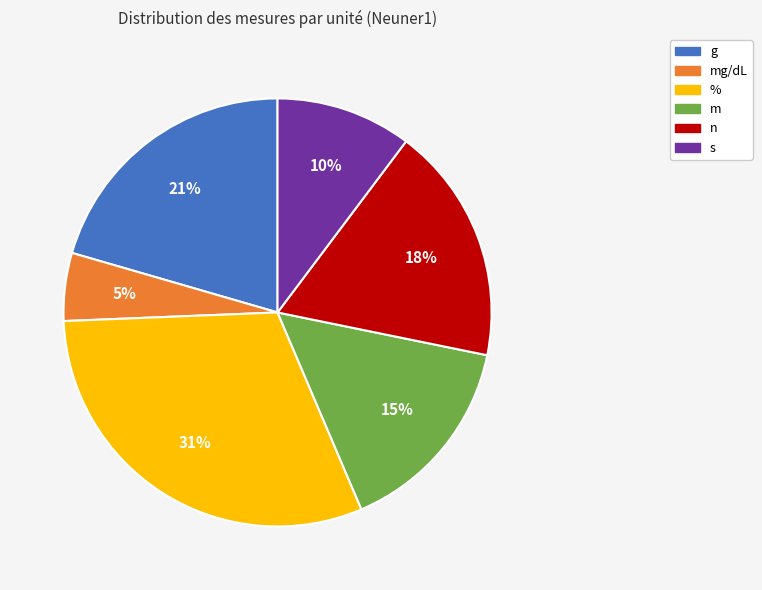

Do s and mg/dL together represent more than half of the pie?

No